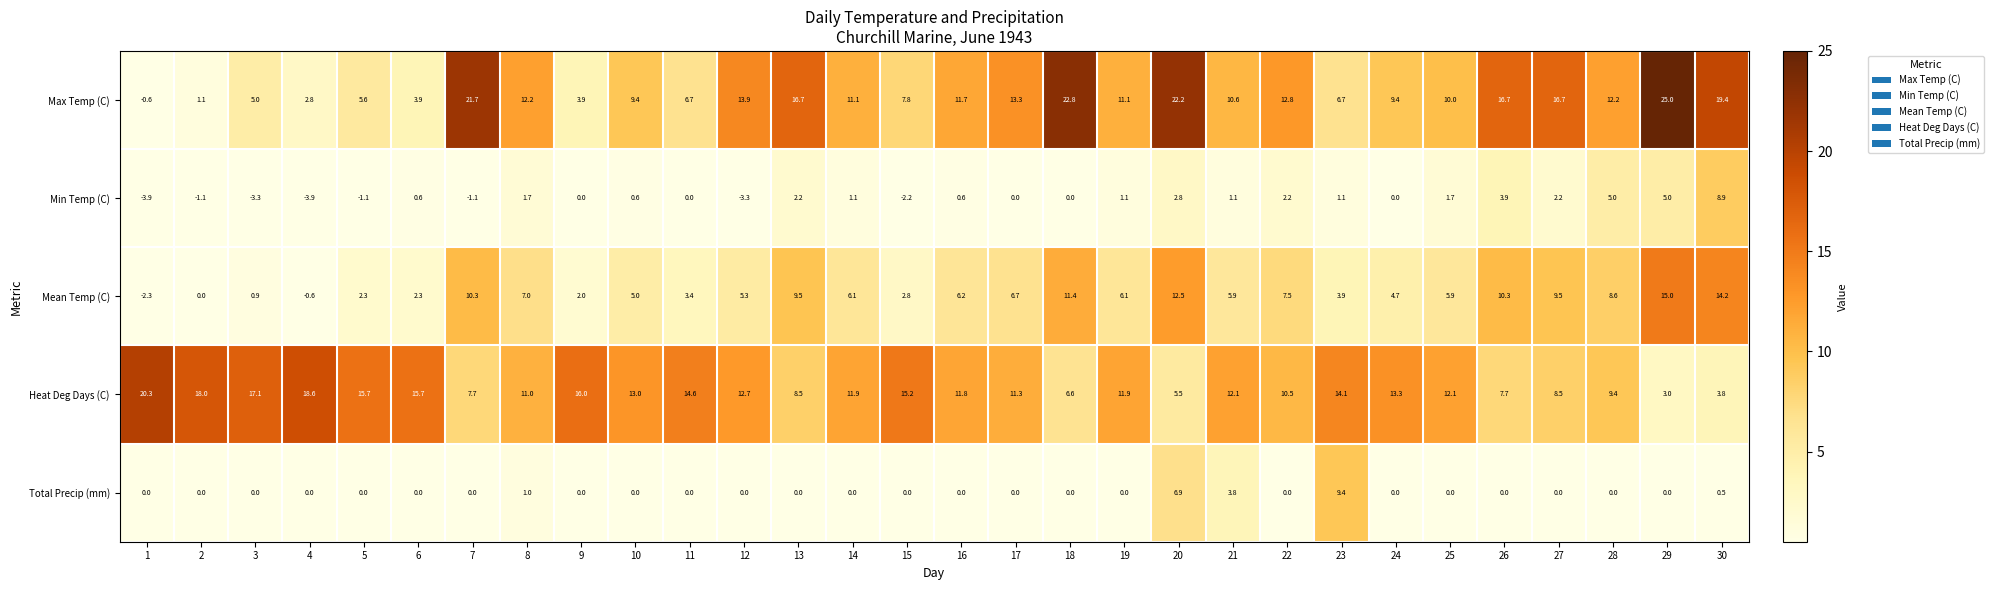

Count the number of categories in the chart.

30